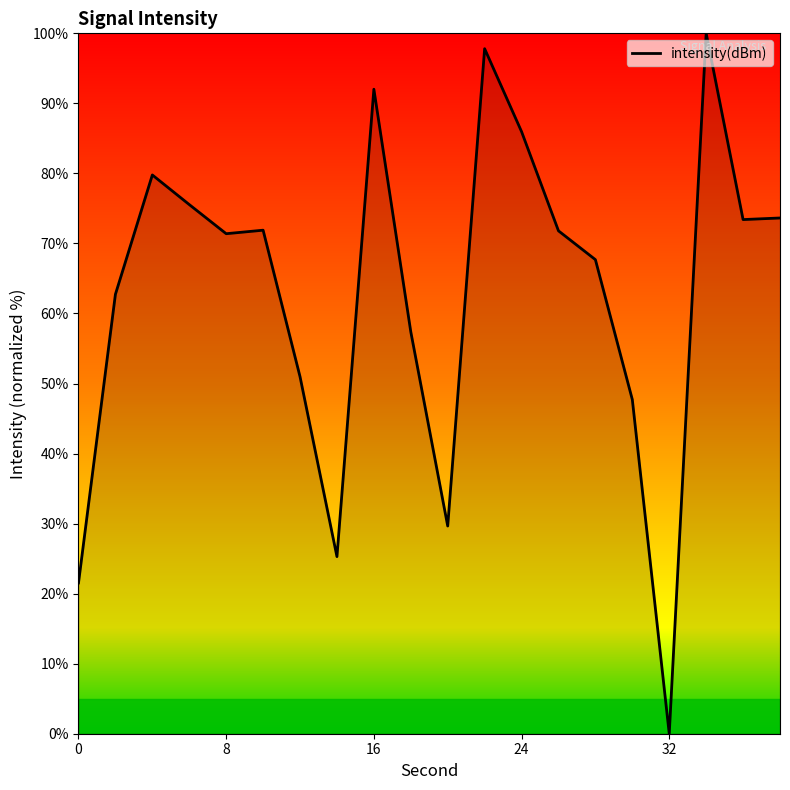

What is the greatest value displayed?

100.0